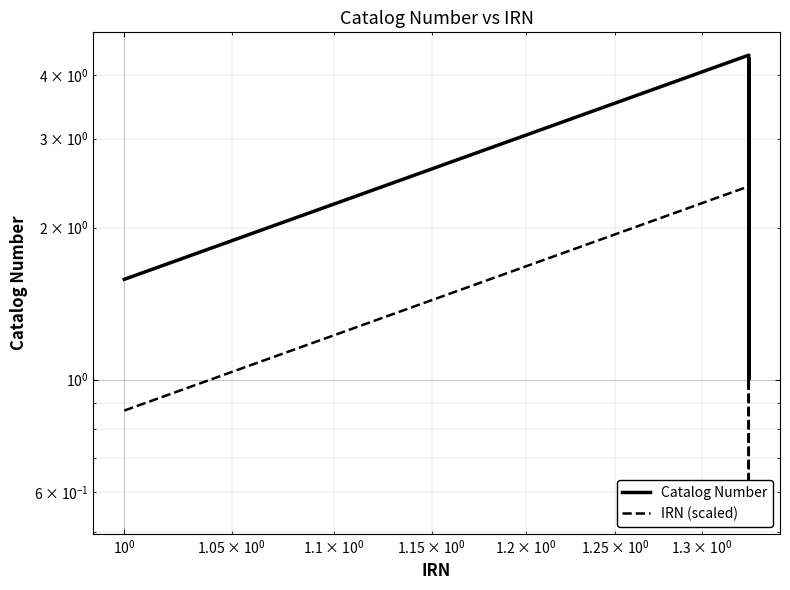

Rank the series by their average value, from highest to lowest.

Catalog Number, IRN (scaled)